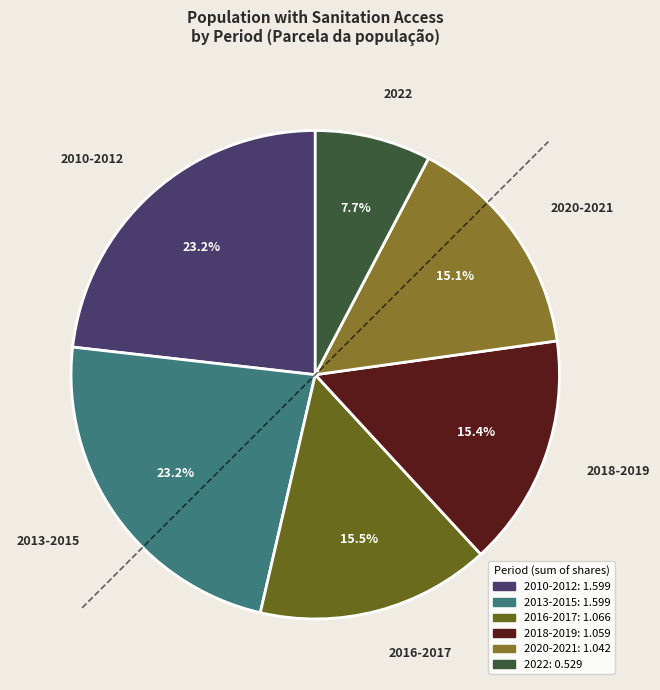

Do 2018-2019 and 2020-2021 together represent more than half of the pie?

No